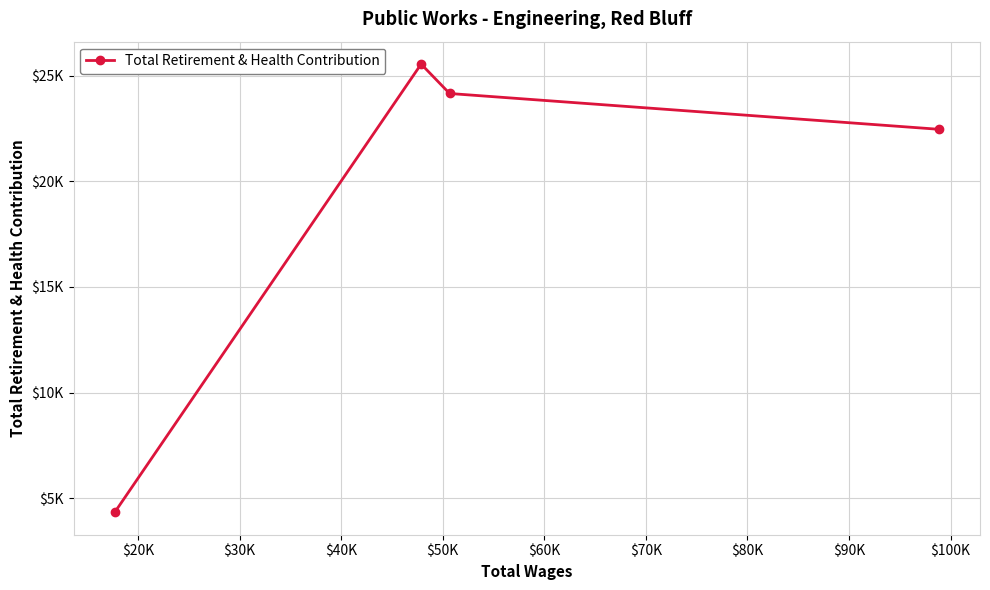

Is this an area chart (filled region under the line)?

No